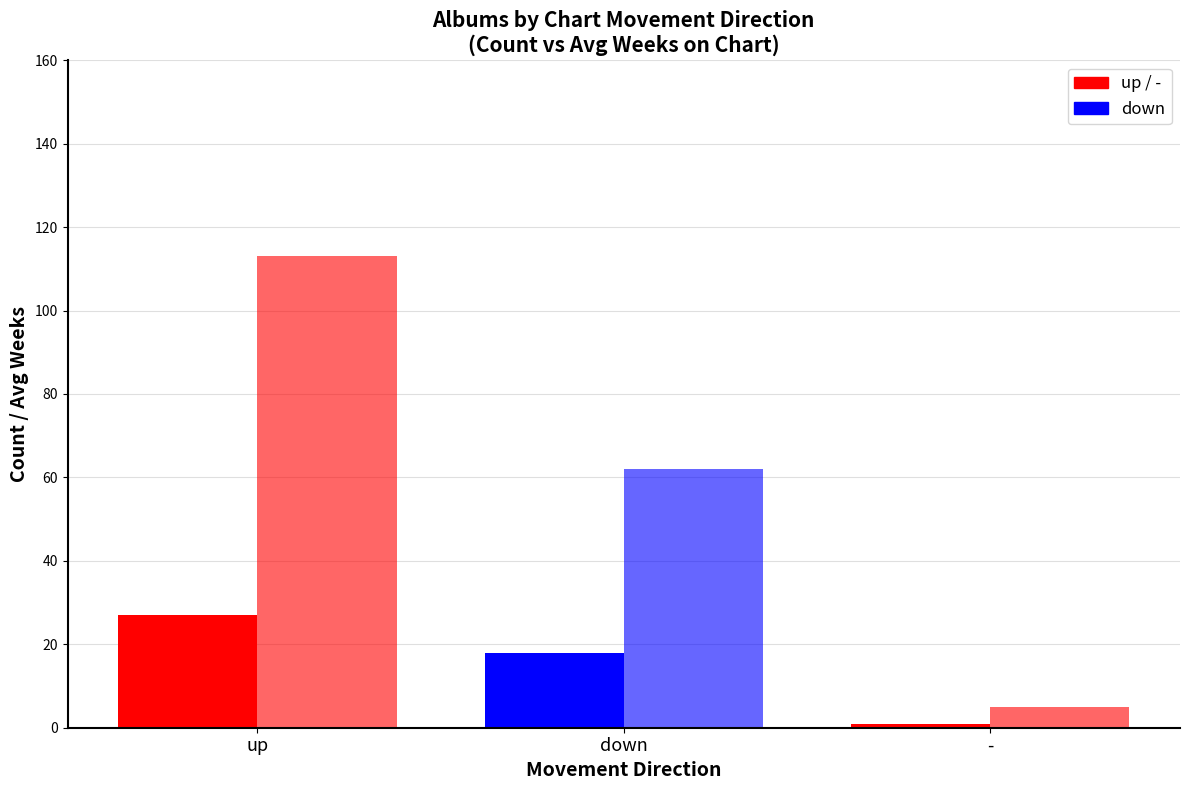

How many categories are shown in the chart?

3